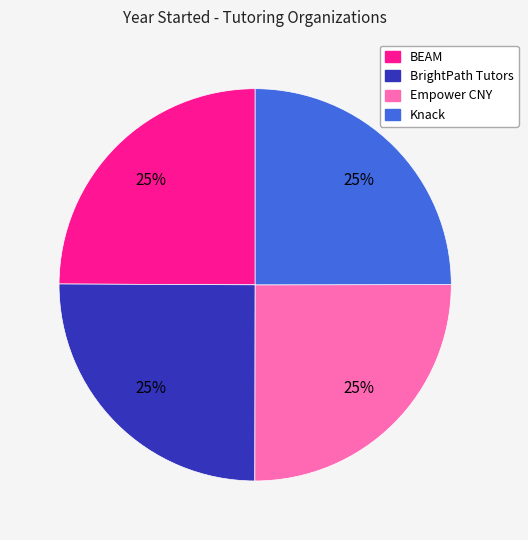

Does Empower CNY represent more than half of the total?

No